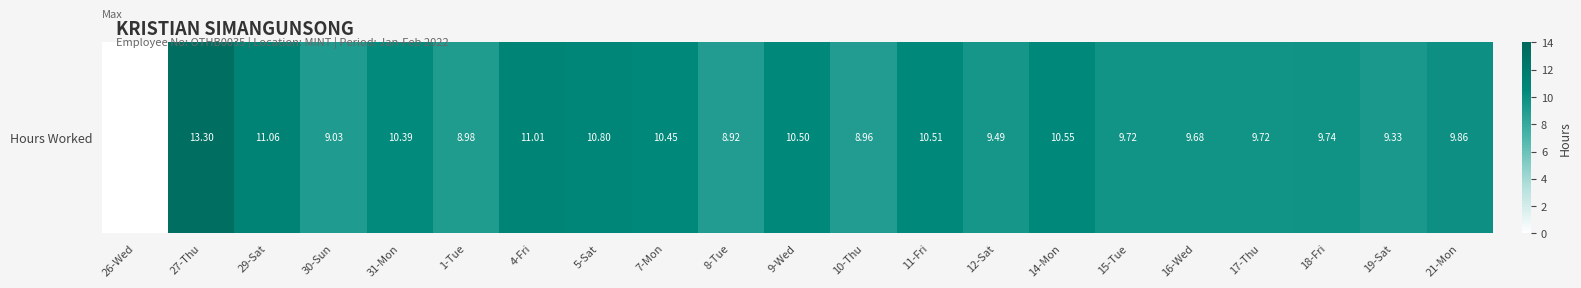

How many data points are less than 9?

4